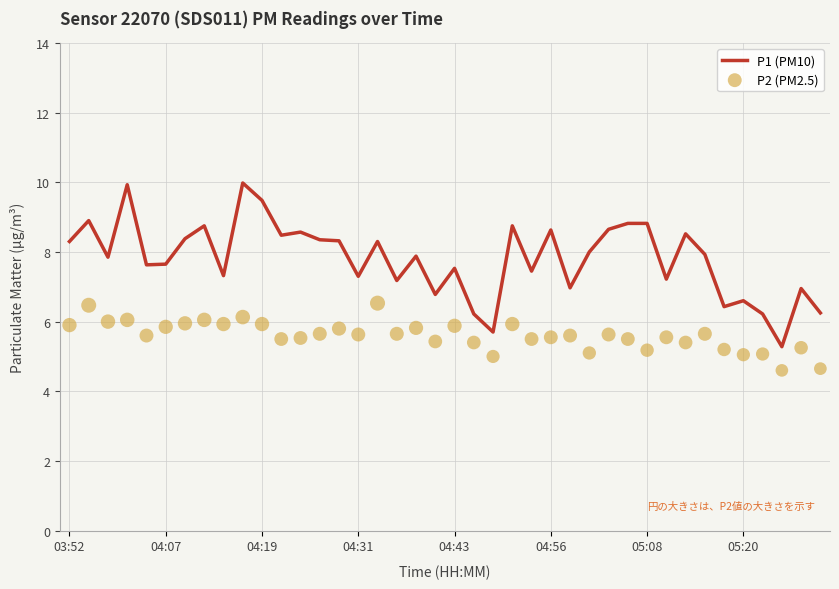

What are all the series names shown in the legend?

P1 (PM10), P2 (PM2.5)